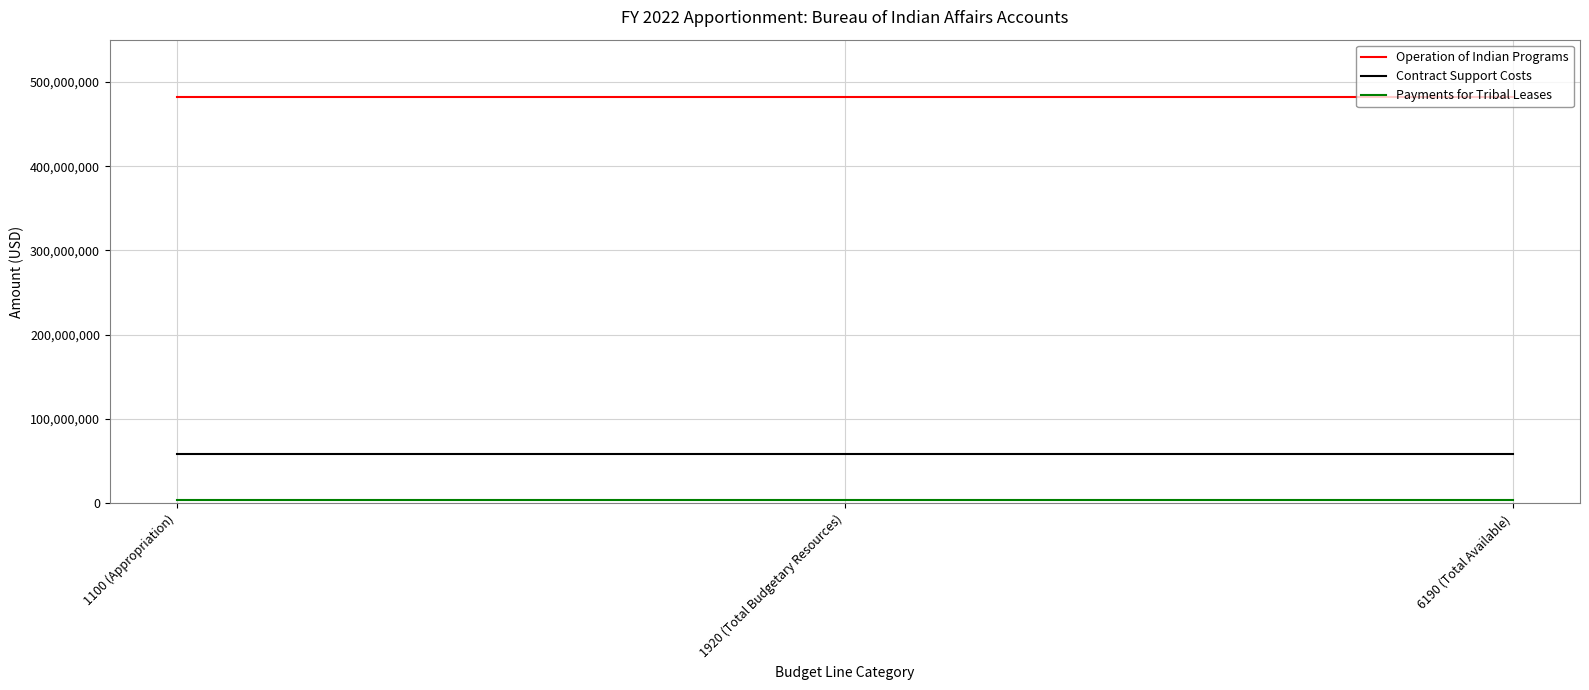

What is the greatest value displayed?

482589214